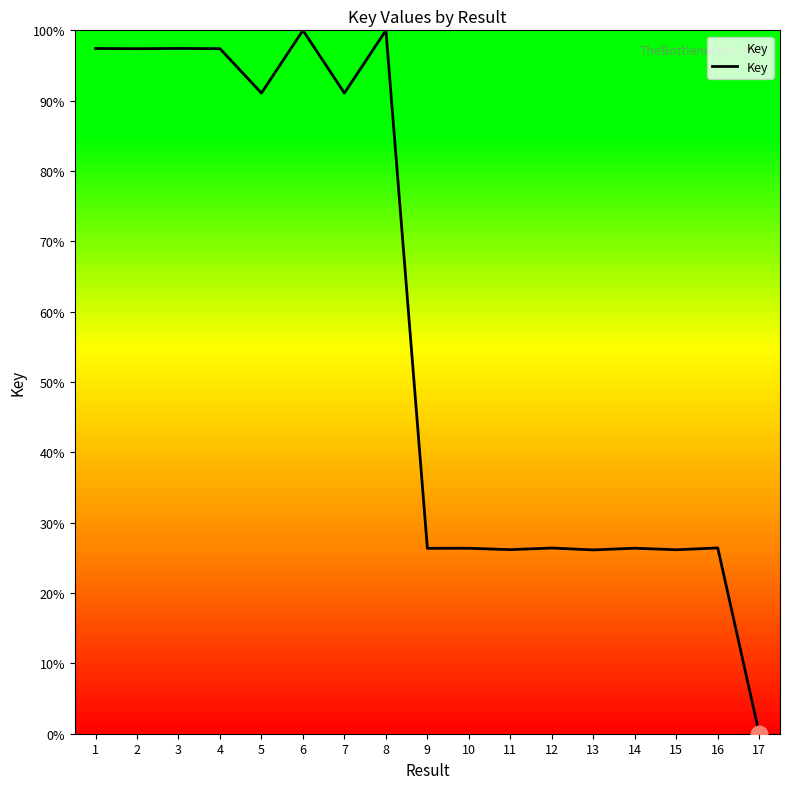

What is the sum of all values?

982.1